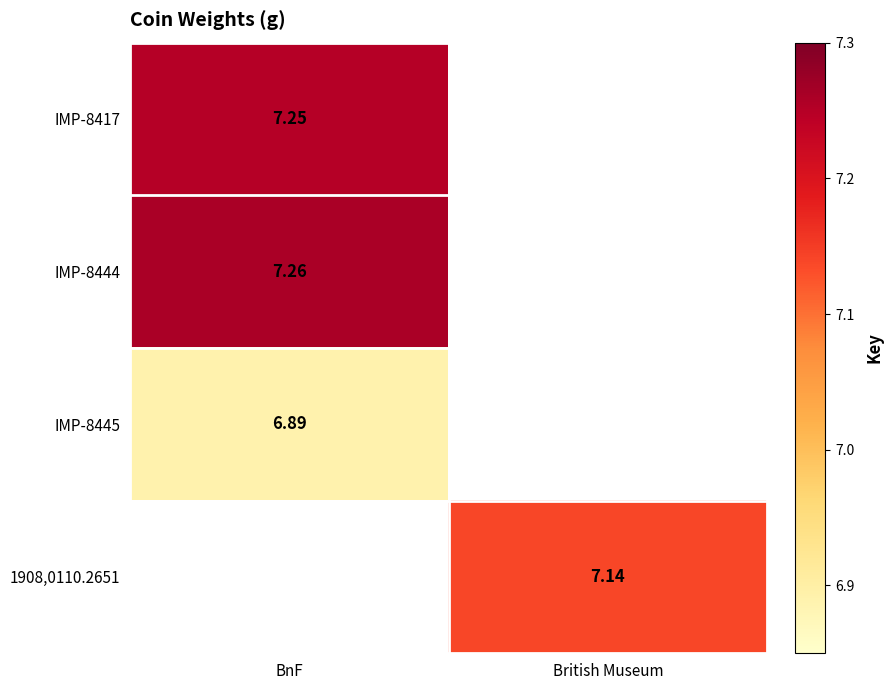

Rank the categories by IMP-8445 value from lowest to highest.

BnF, British Museum